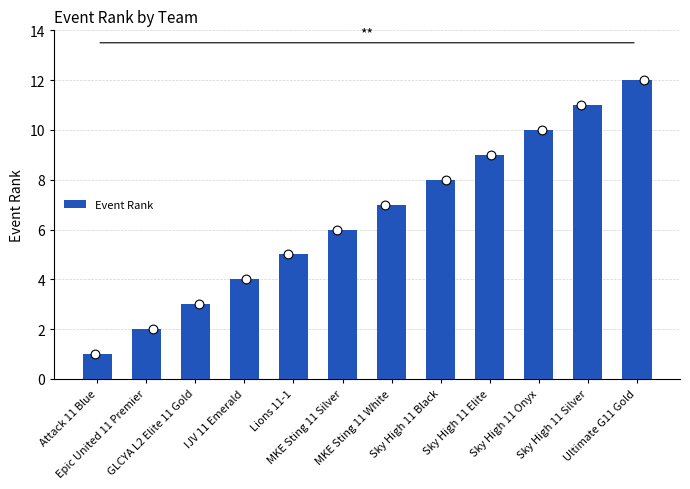

Which has a higher value, Sky High 11 Black or Attack 11 Blue?

Sky High 11 Black